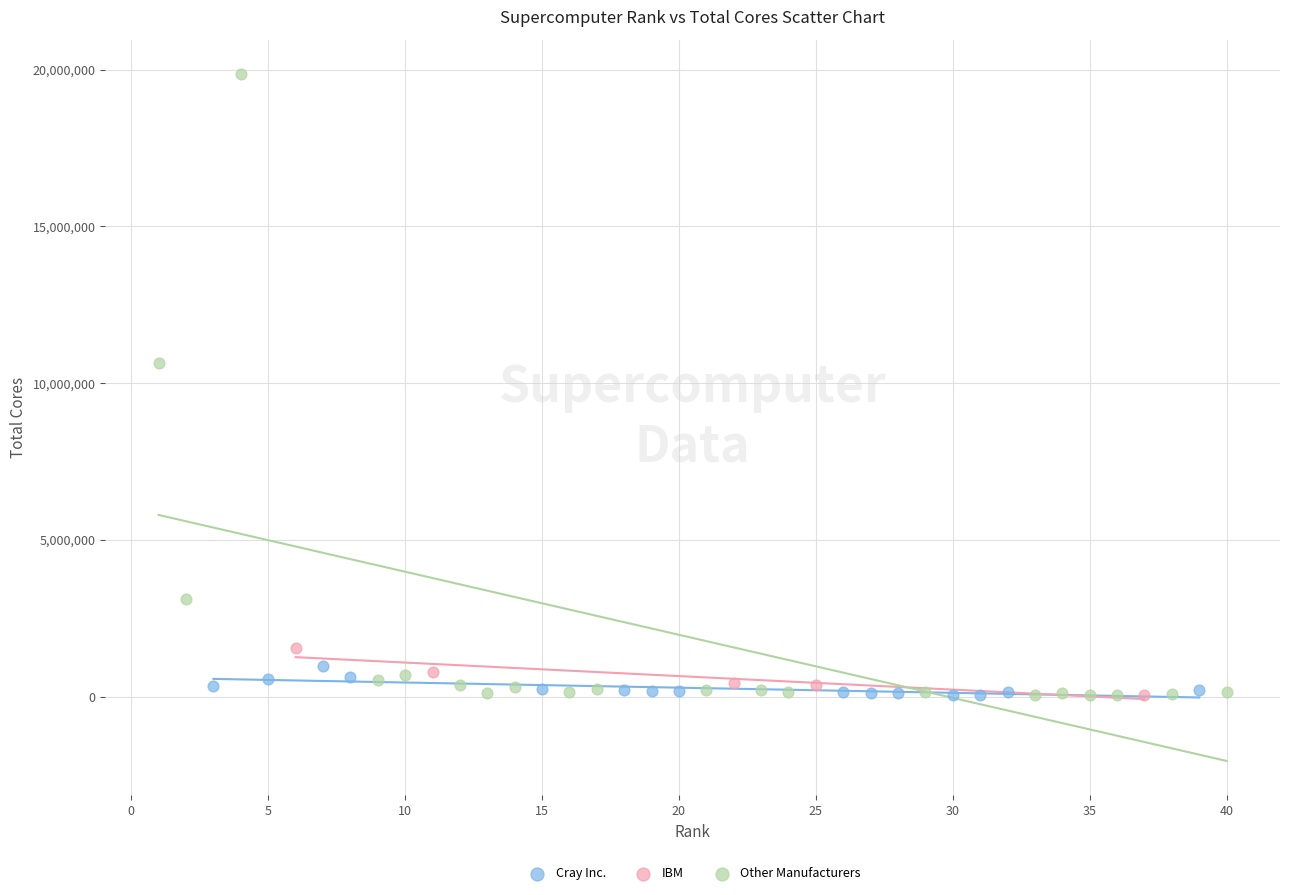

Which series contains the highest Y value?

Other Manufacturers